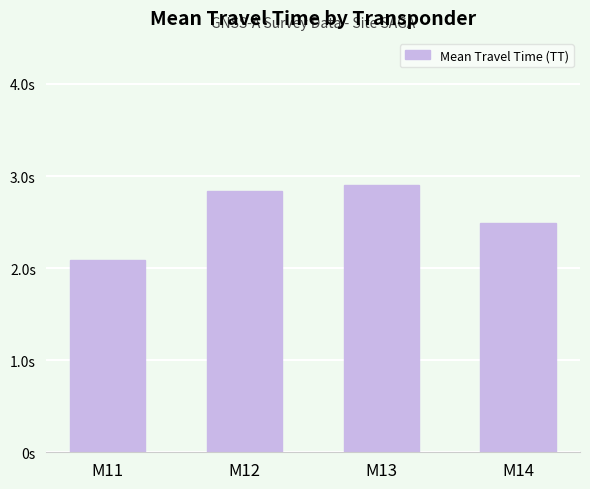

Are the bars grouped side by side (vs. stacked)?

No